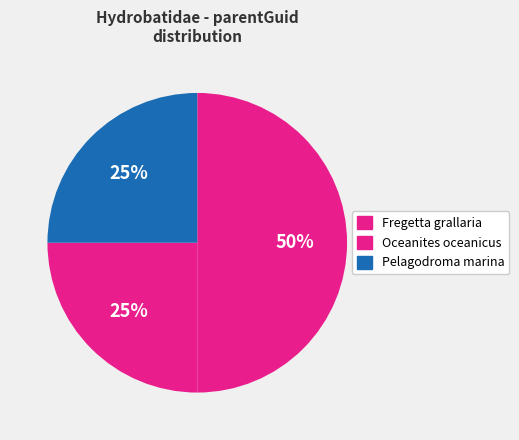

How many segments does this pie chart have?

3